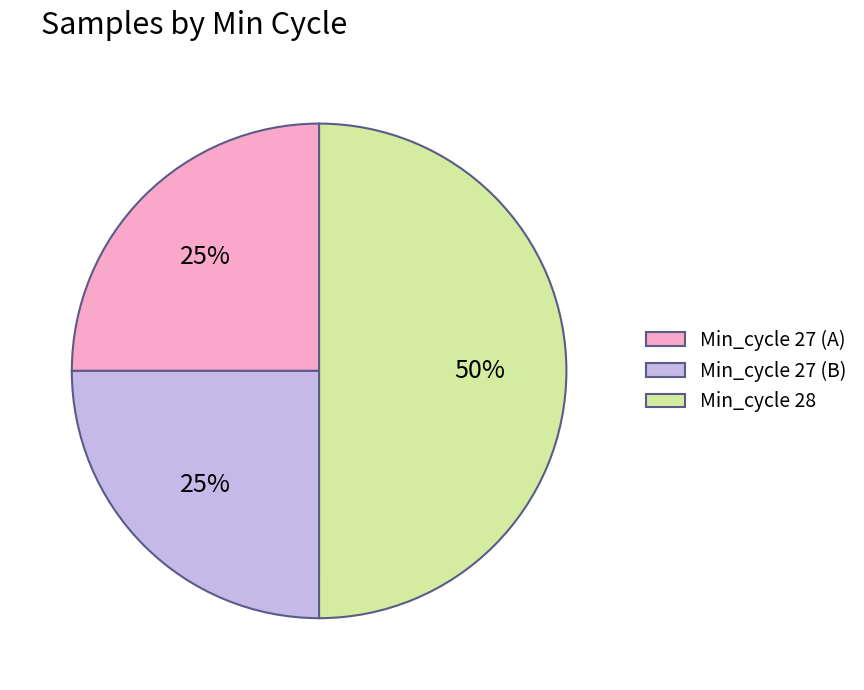

Which slice is the largest?

Min_cycle 28